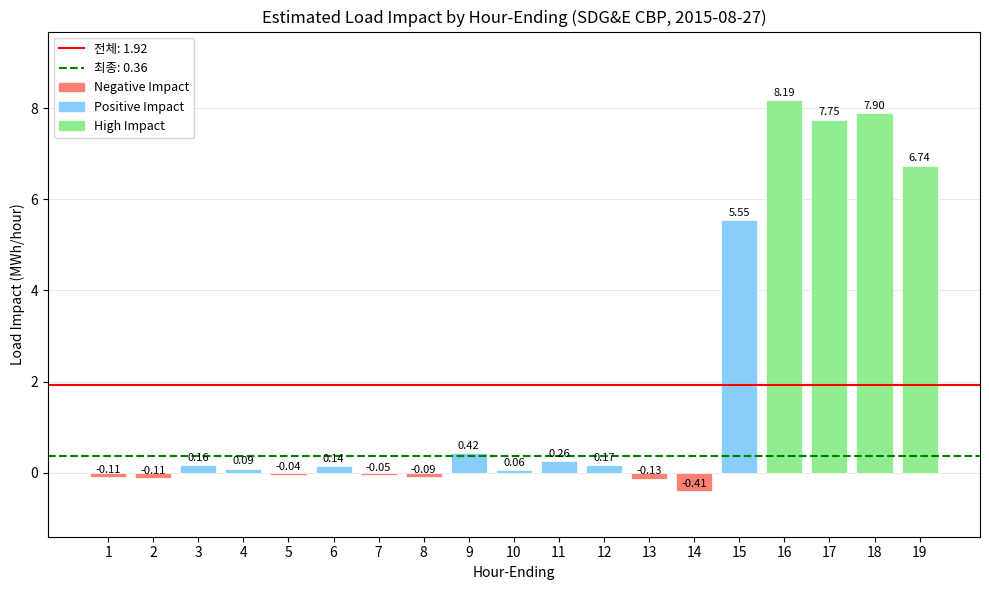

How many values are below 0?

7